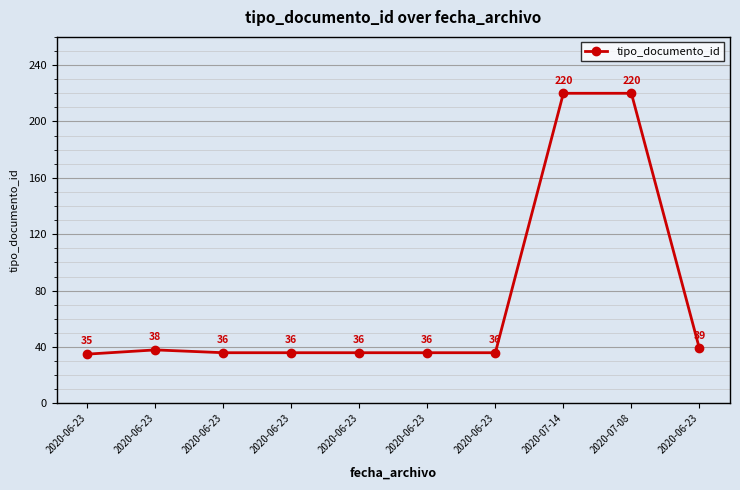

Does the chart display data point markers on the line(s)?

Yes